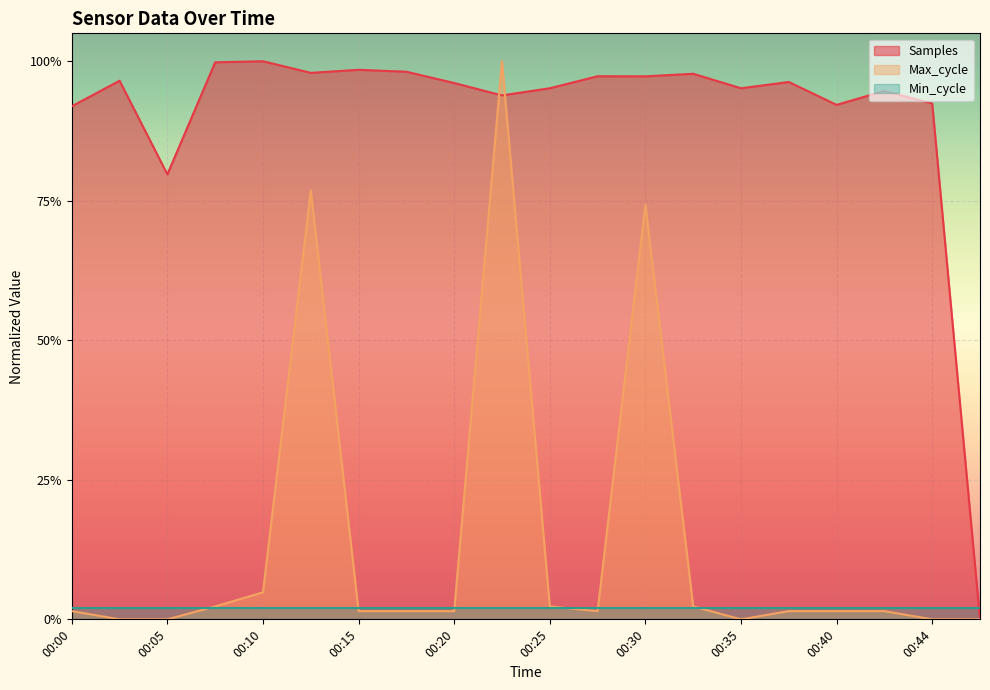

Where is the first local maximum for Samples?

00:03